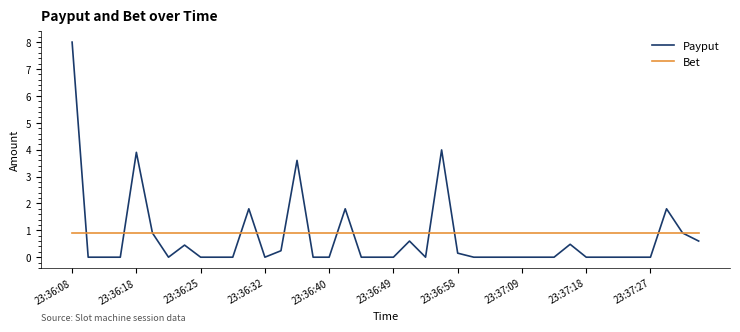

Rank the series by their average value, from highest to lowest.

Bet, Payput